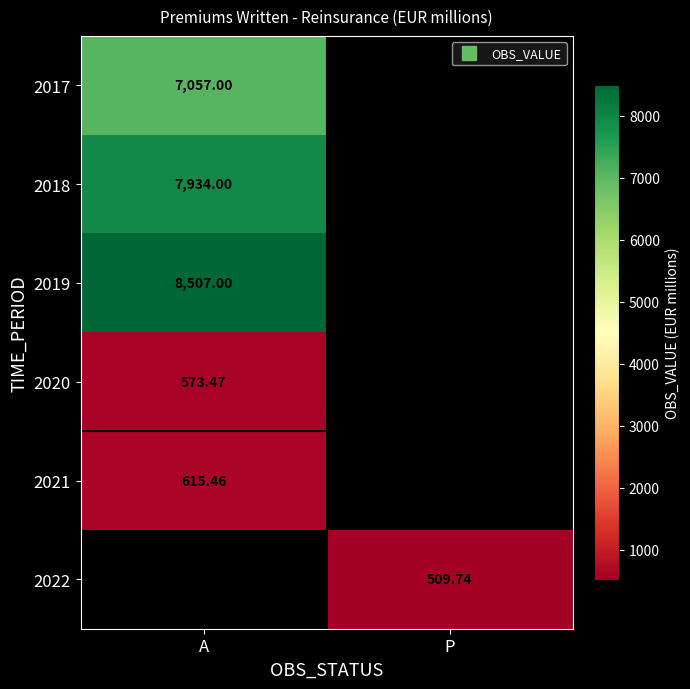

True or false: 2017 has a value of 7057.0 at A.

True